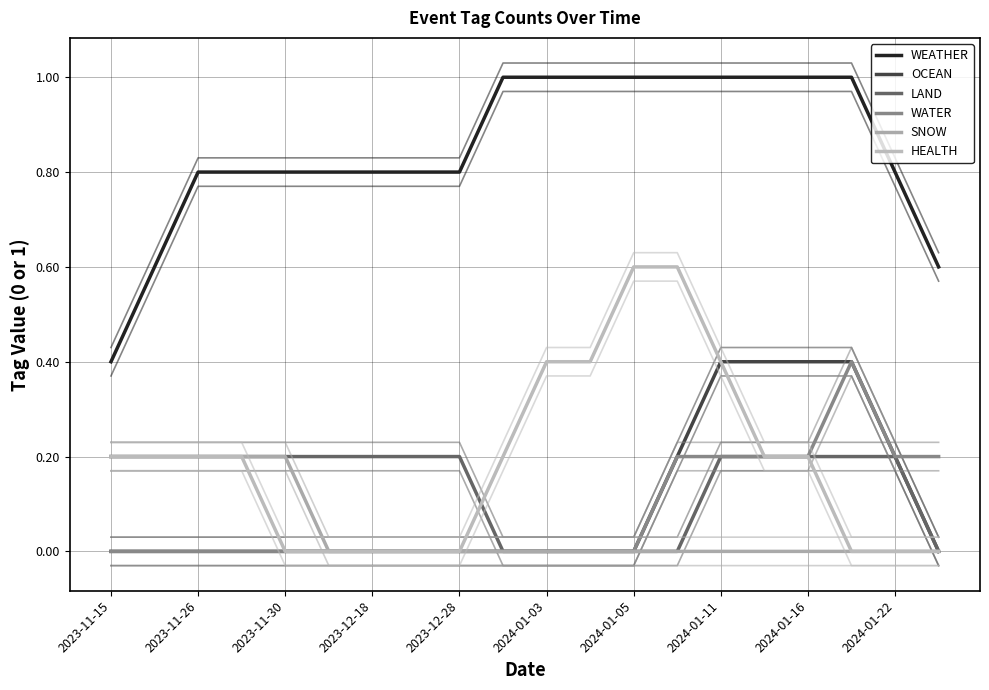

Does the chart display data point markers on the line(s)?

No